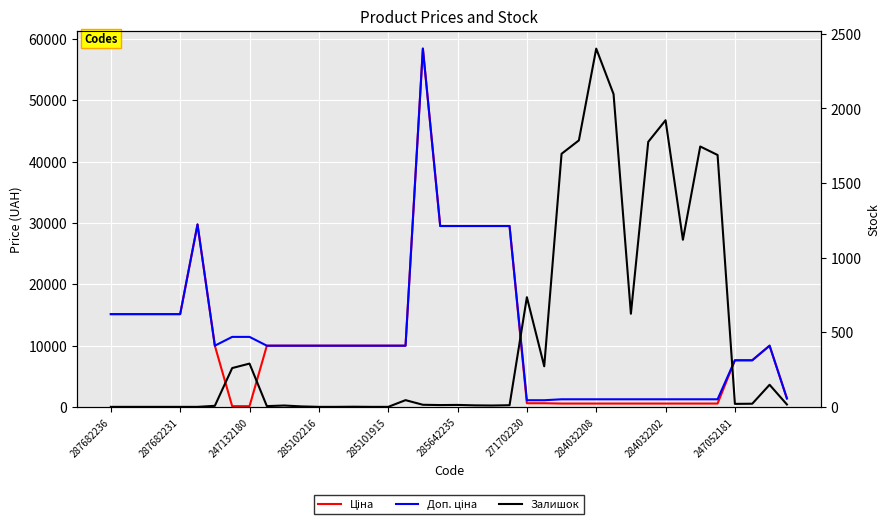

Is the value of Доп. ціна at 19 greater than the value of Ціна at 26?

Yes